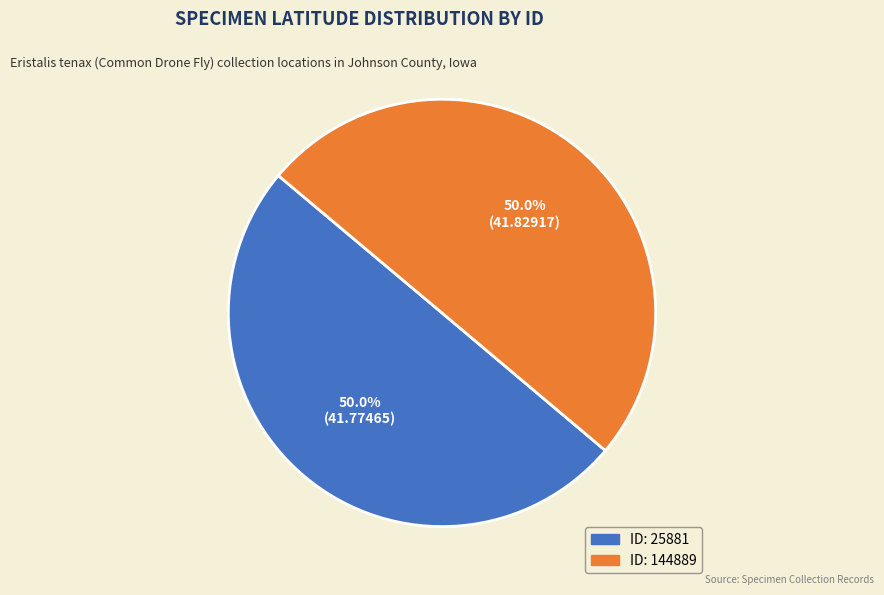

What is the smallest slice in the pie chart?

25881